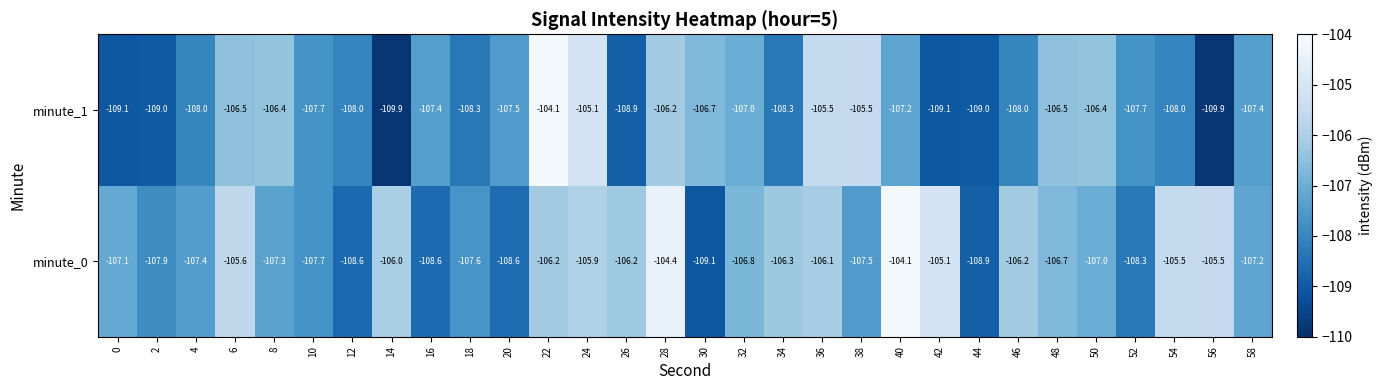

At 12, list the series in order from smallest to largest.

minute_0, minute_1